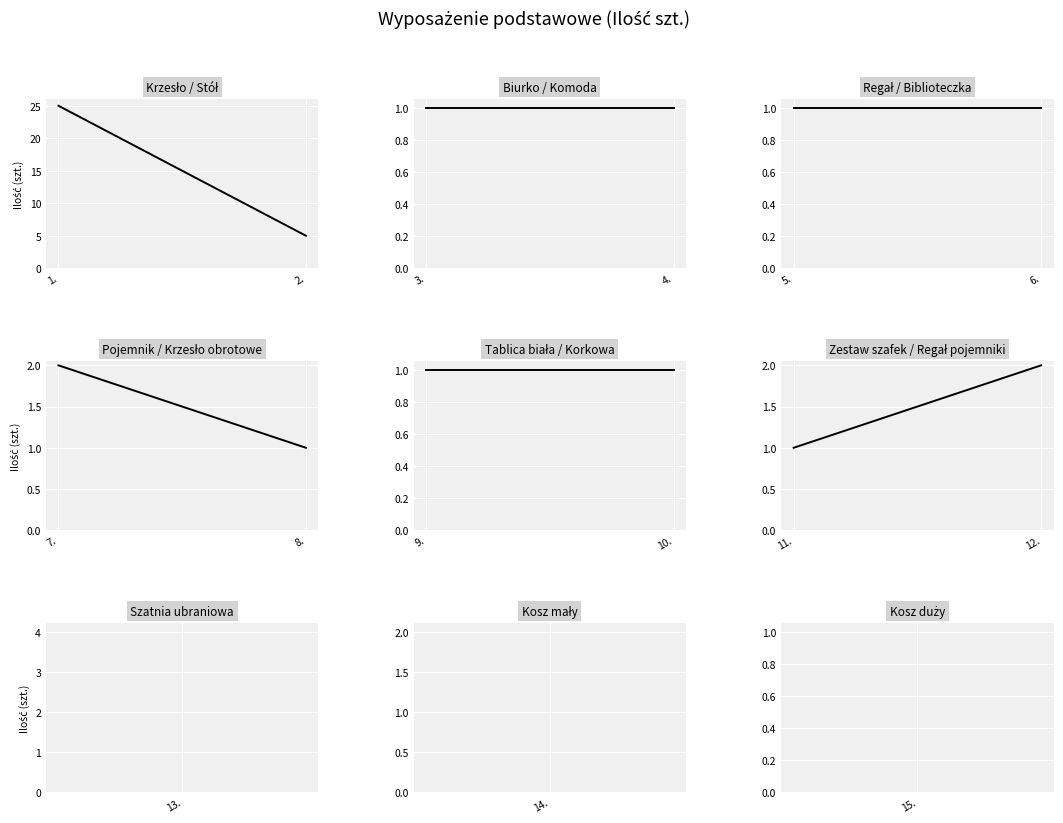

At which category is the sum across all series the highest?

1.